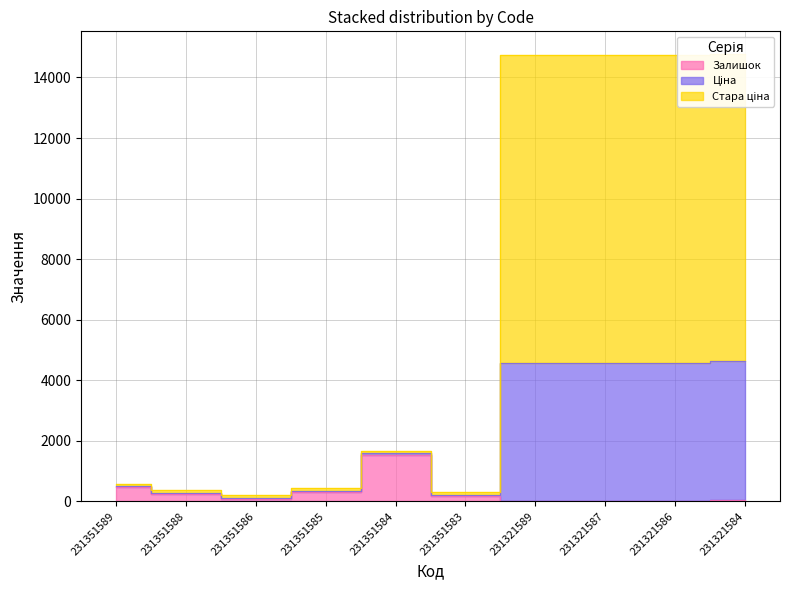

How many interior local peaks does the Ціна series have?

2